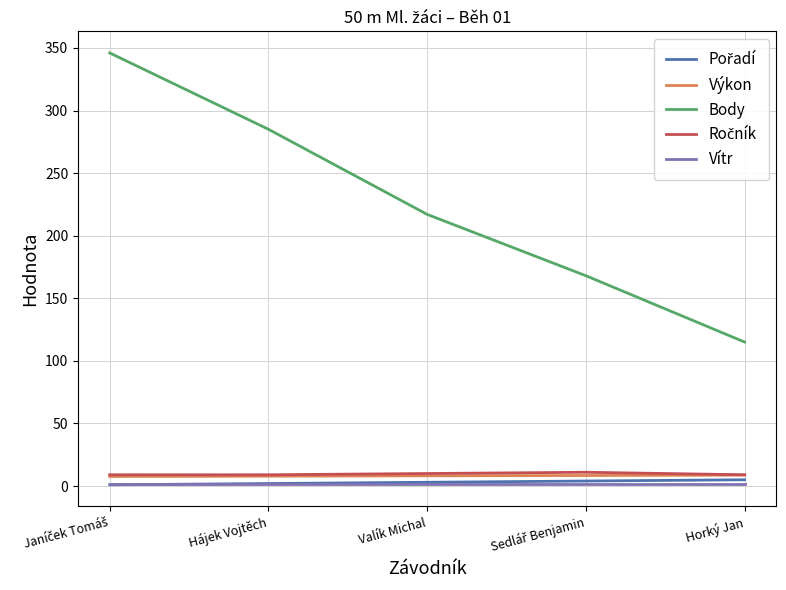

True or false: Body and Vítr intersect in this chart.

False